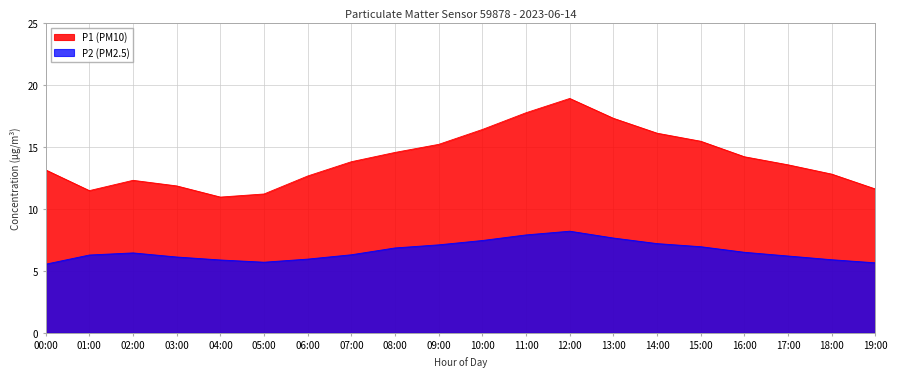

Reading left to right, transcribe all the data shown in this chart.

P1: 13.1	11.5	12.3	11.8	10.9	11.2	12.7	13.8	14.6	15.2	16.4	17.8	18.9	17.3	16.1	15.4	14.2	13.6	12.8	11.6
P2: 5.5	6.3	6.5	6.1	5.9	5.7	6.0	6.3	6.8	7.1	7.5	7.9	8.2	7.7	7.2	7.0	6.5	6.2	5.9	5.7